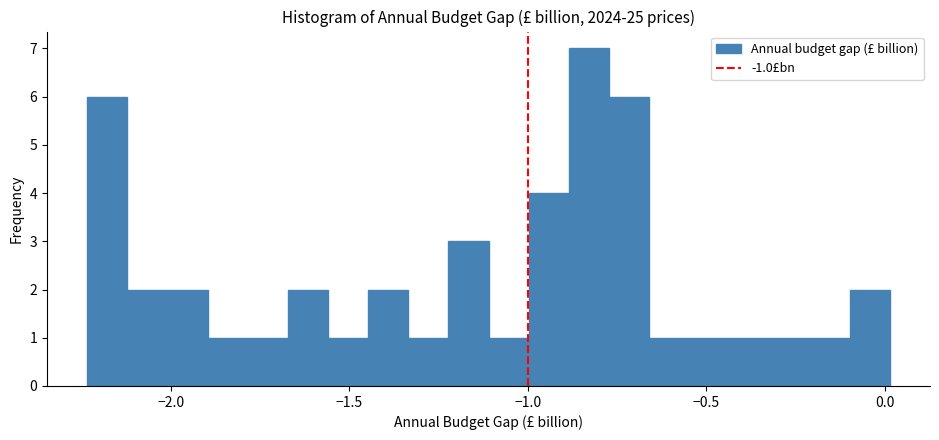

Read against the x-axis, roughly where is the centre of the tallest bar?

-0.85